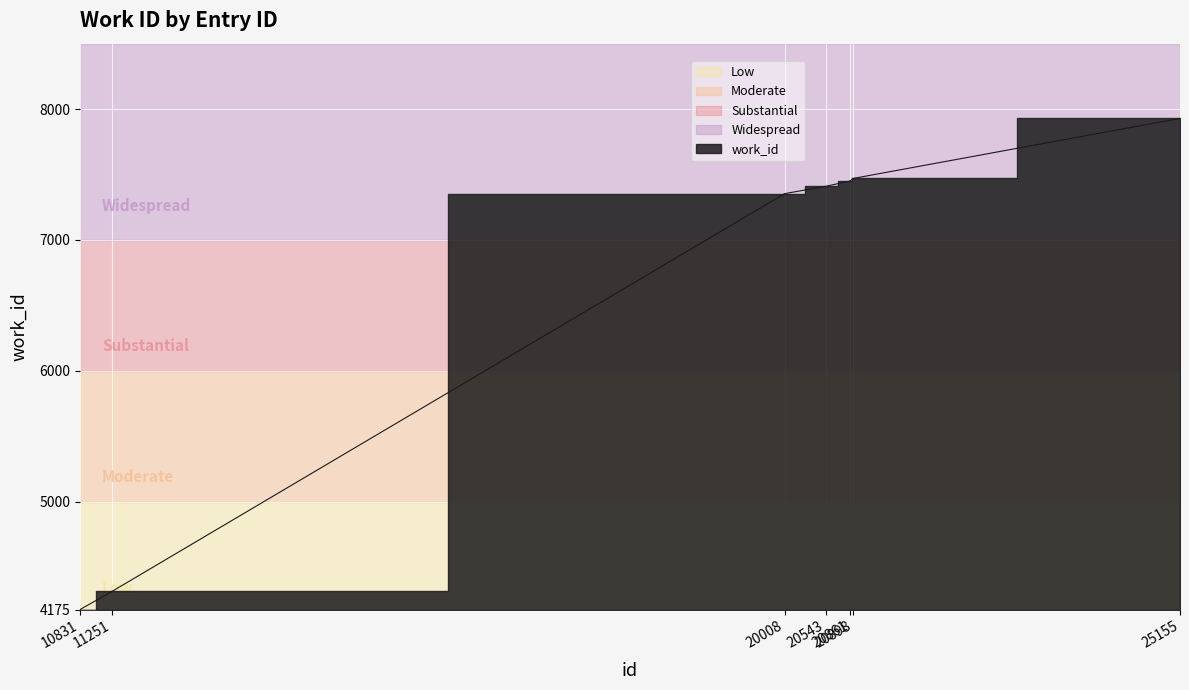

How many values are below 7410?

3